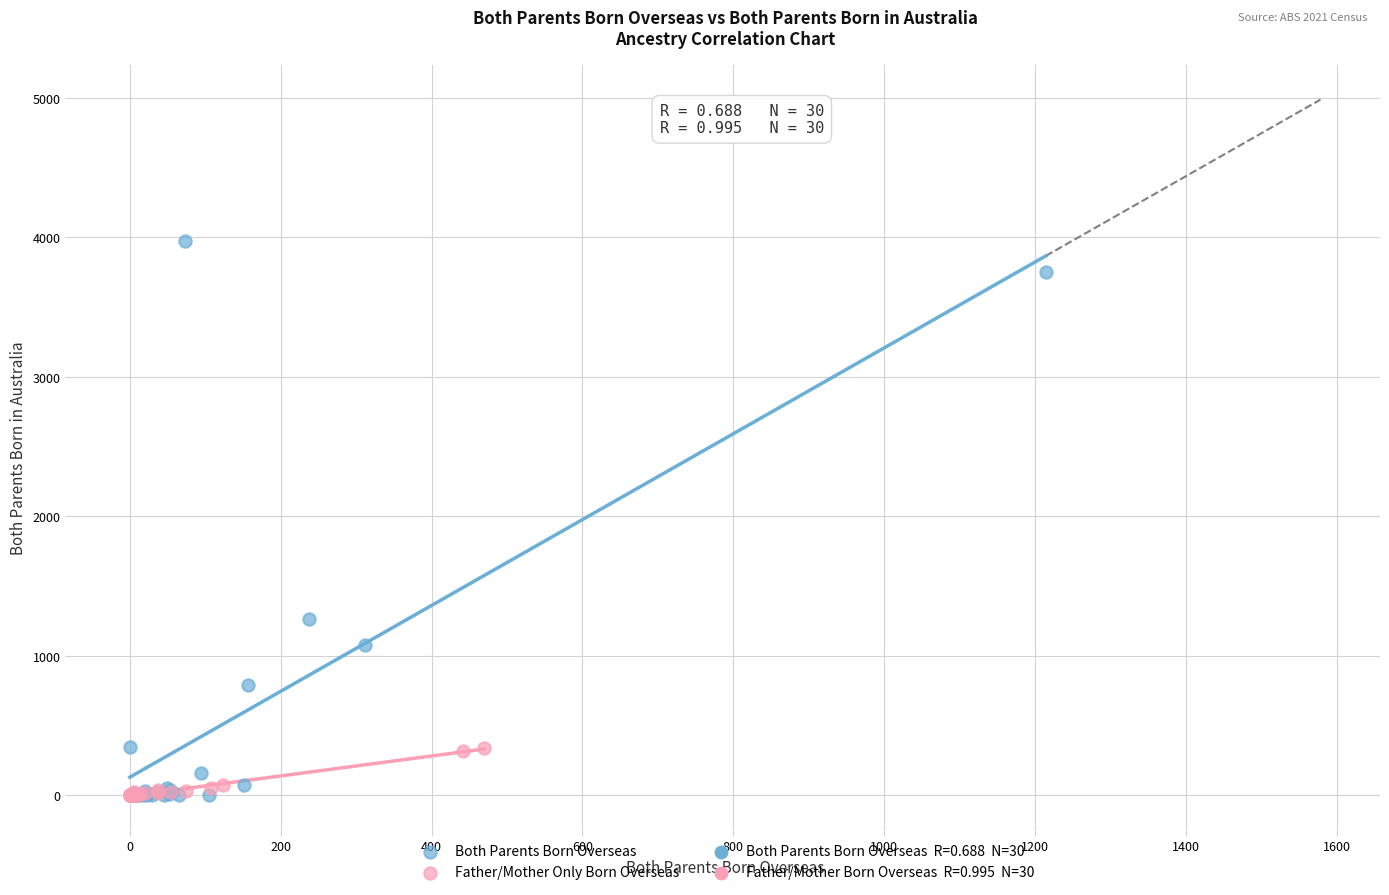

Which series reaches the maximum Y coordinate?

Both Parents Born Overseas